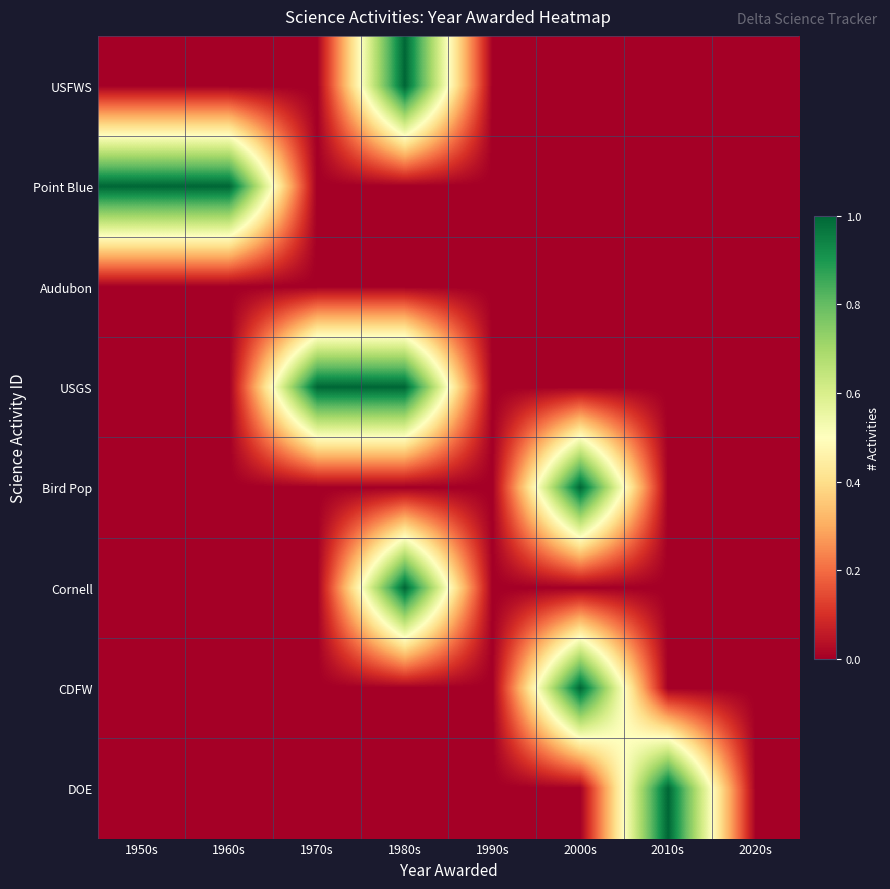

Between 1980s and 1990s, which series saw the biggest shift?

USFWS